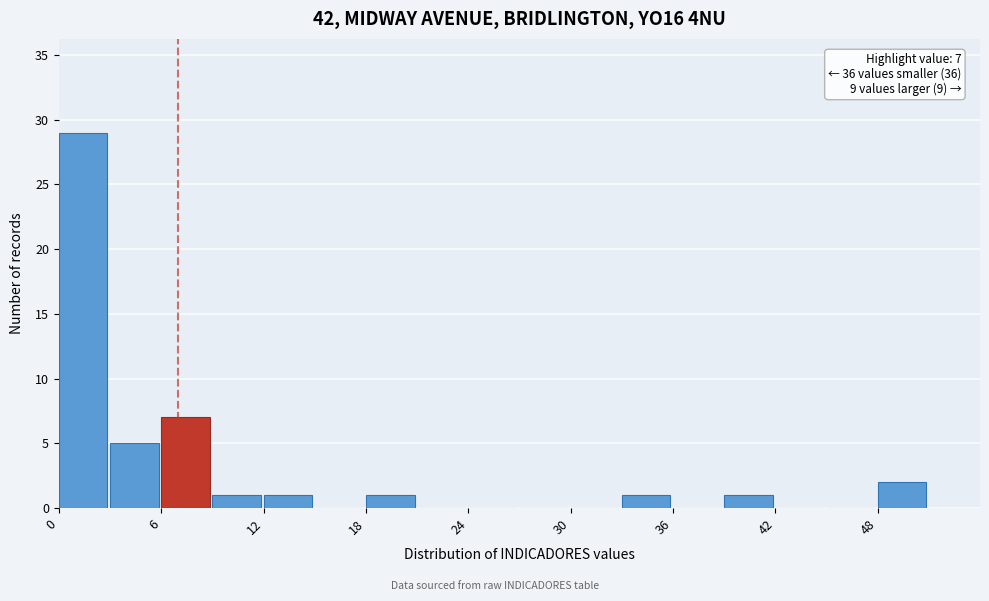

Around what value on the x-axis is the tallest bar? Give the approximate position of its centre, as read against the axis.

1